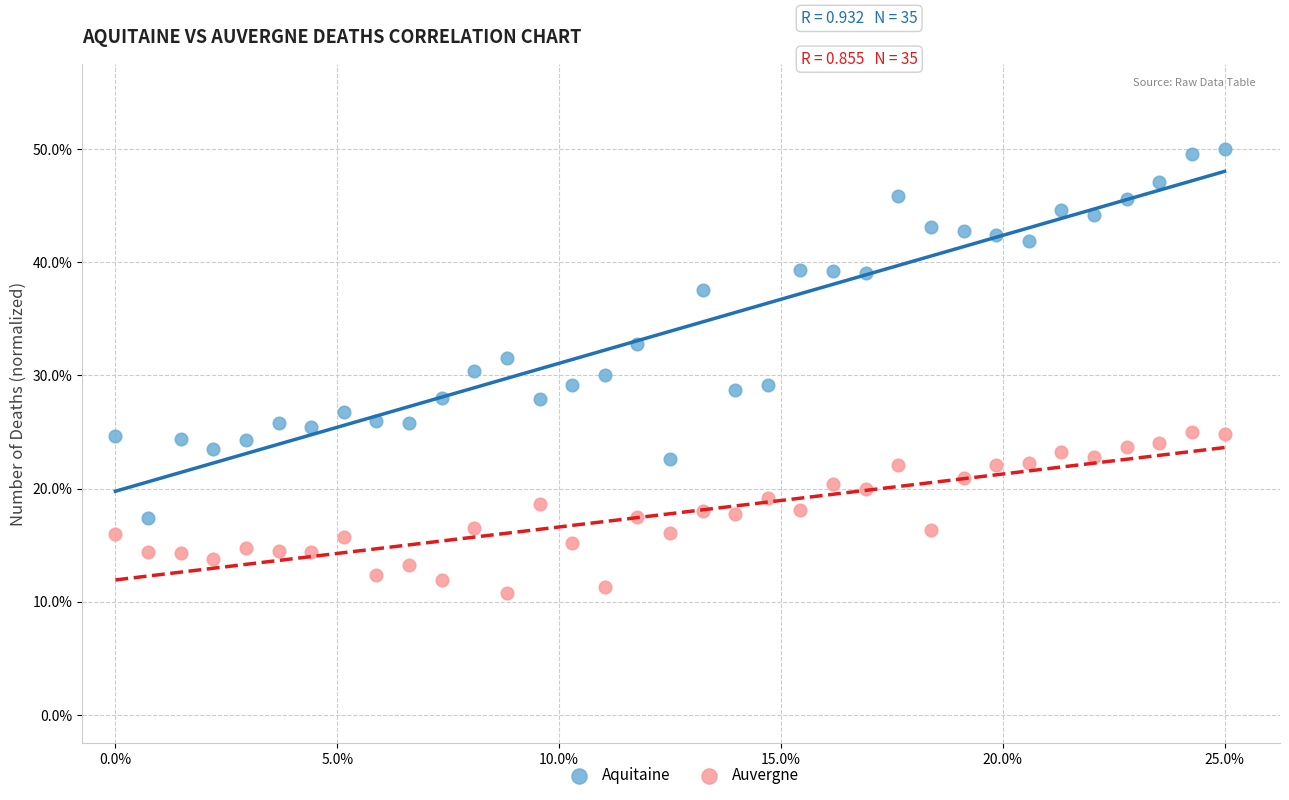

What are all the series names shown in the legend?

Aquitaine, Auvergne